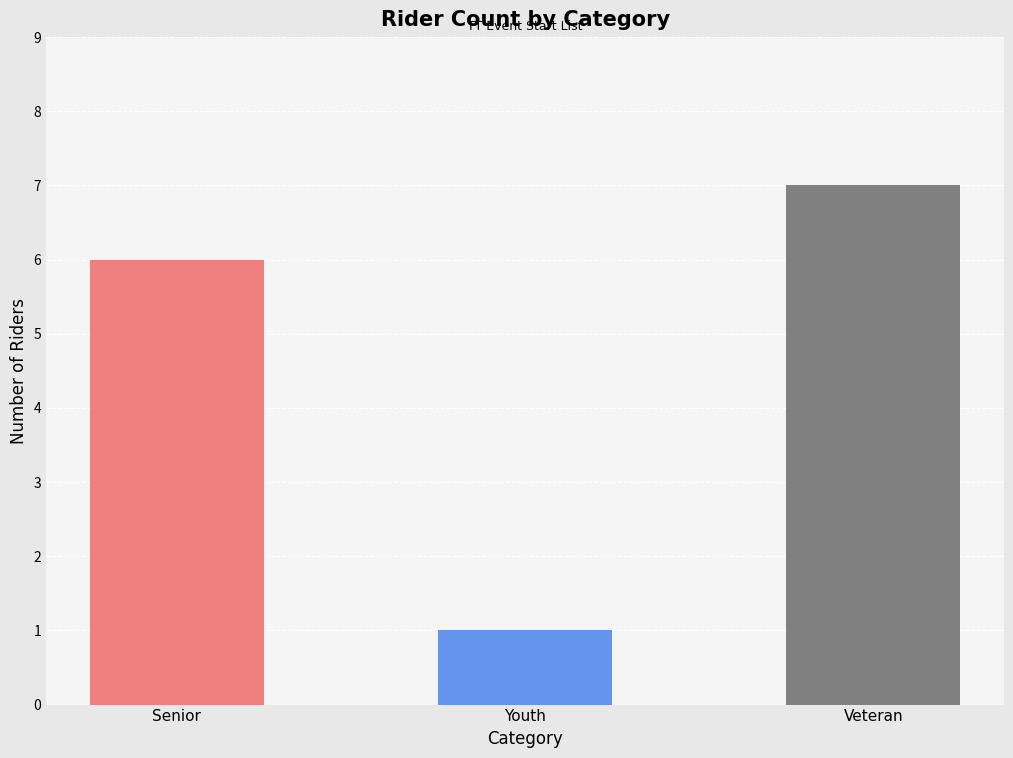

The chart shows a value of 10 at Veteran. True or false?

False